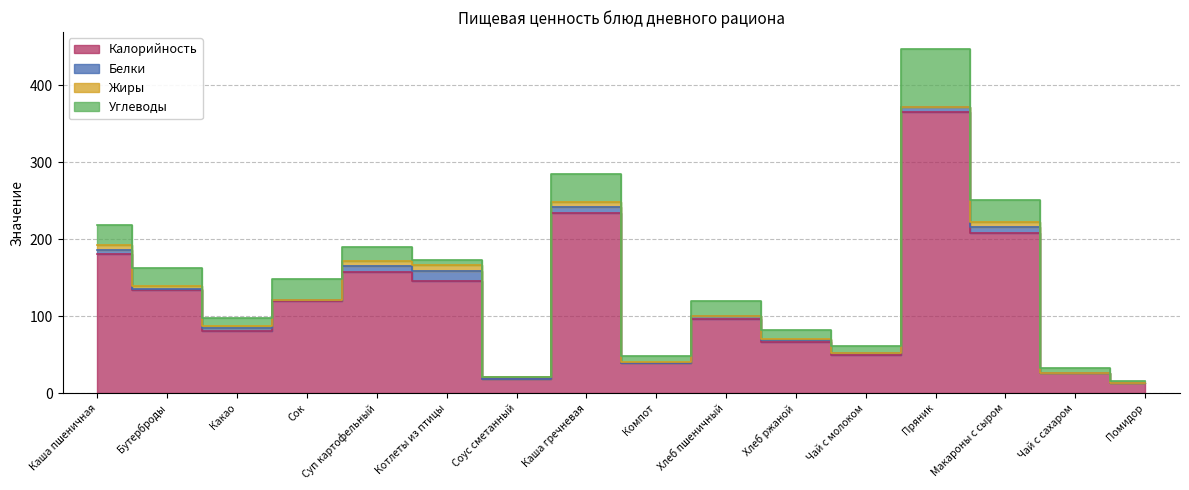

What is the label of the 5th point from the right?

Чай с молоком